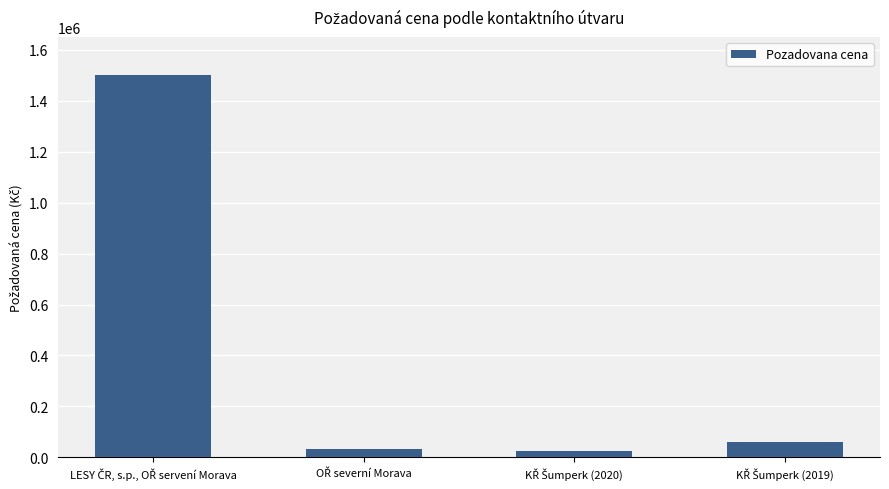

What is the average value?

403798